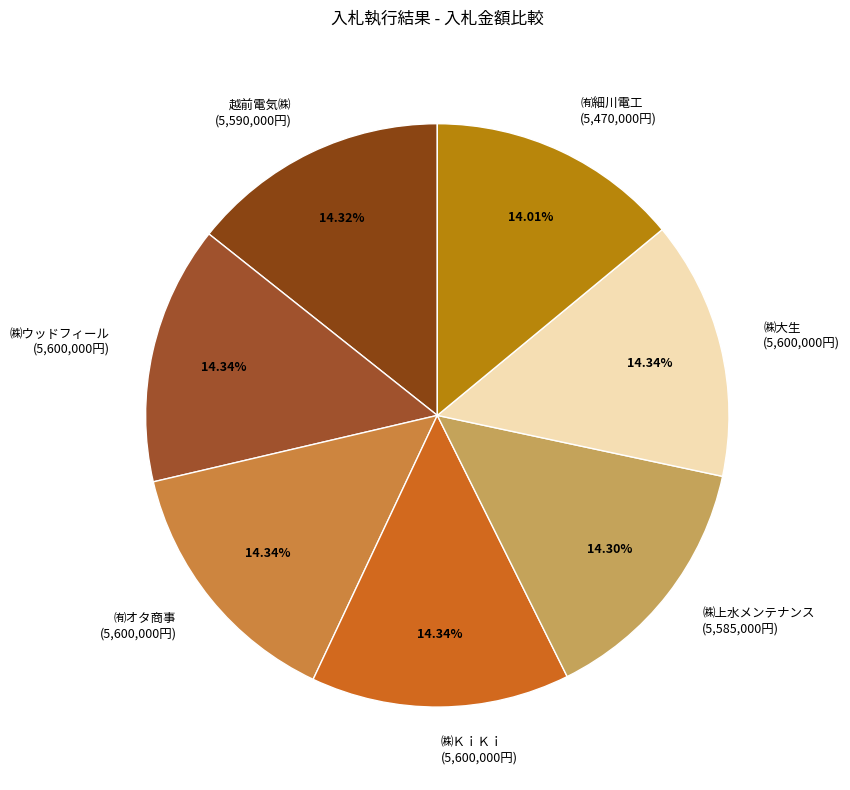

The ㈱ＫｉＫｉ slice represents 14% of the pie. True or false?

True